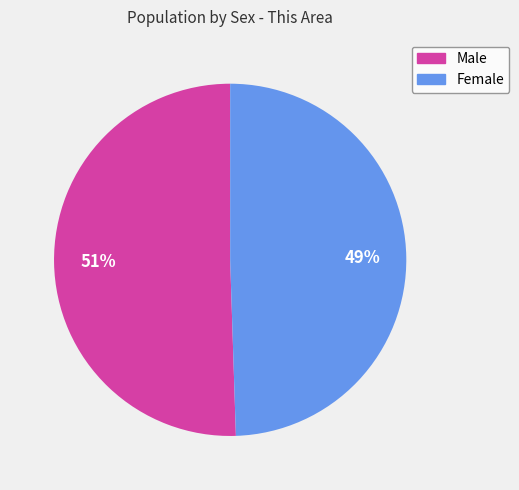

Which category has the biggest portion of the pie?

Male